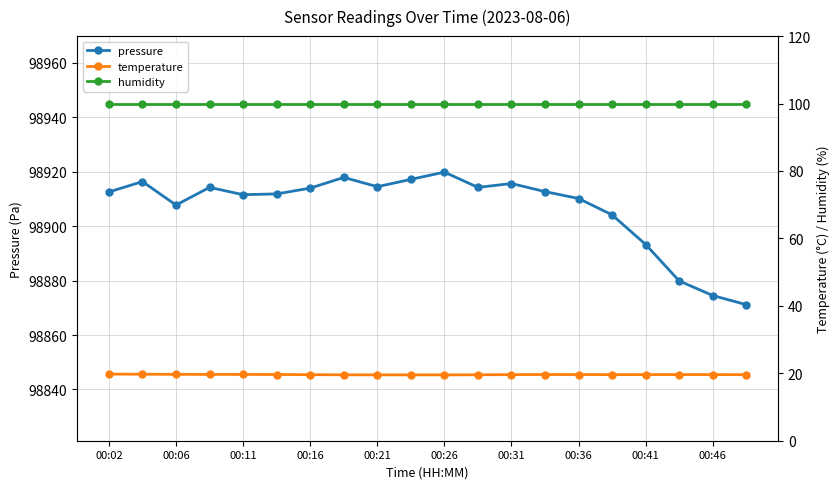

True or false: humidity and temperature cross at least once.

False